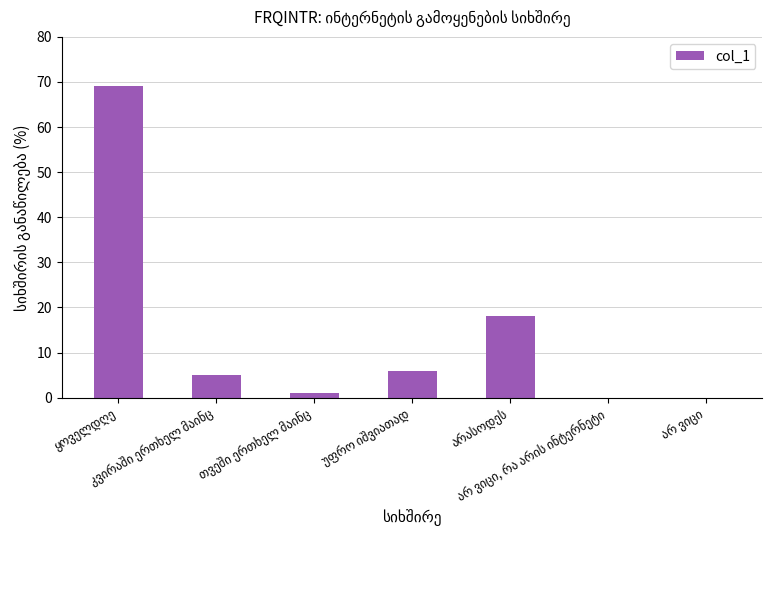

What is the sum of all values?

99